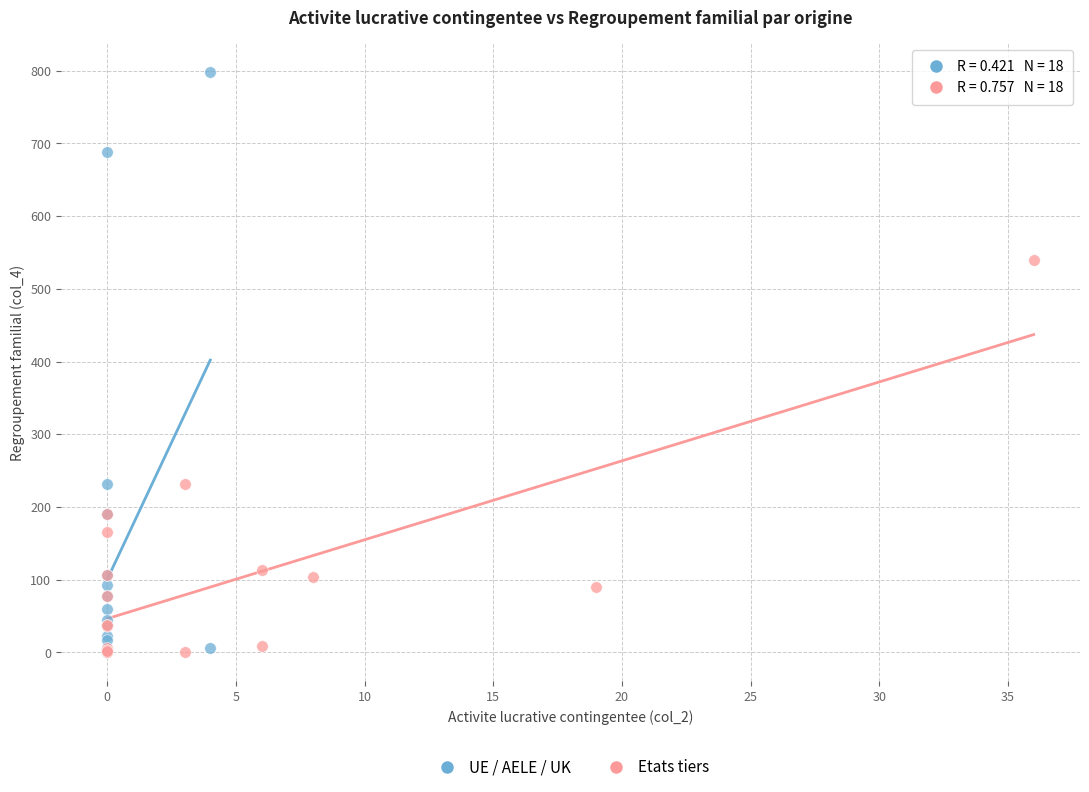

Which series has the largest Y range (max minus min)?

UE / AELE / UK